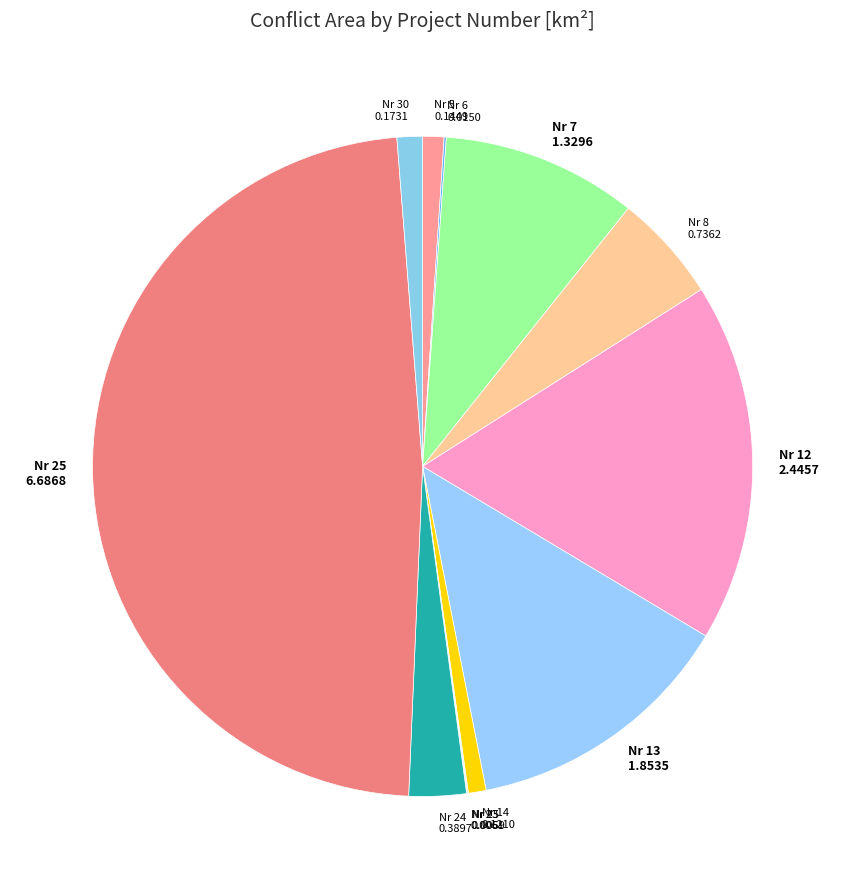

Is it true that Nr 12 is 29% of the pie?

False